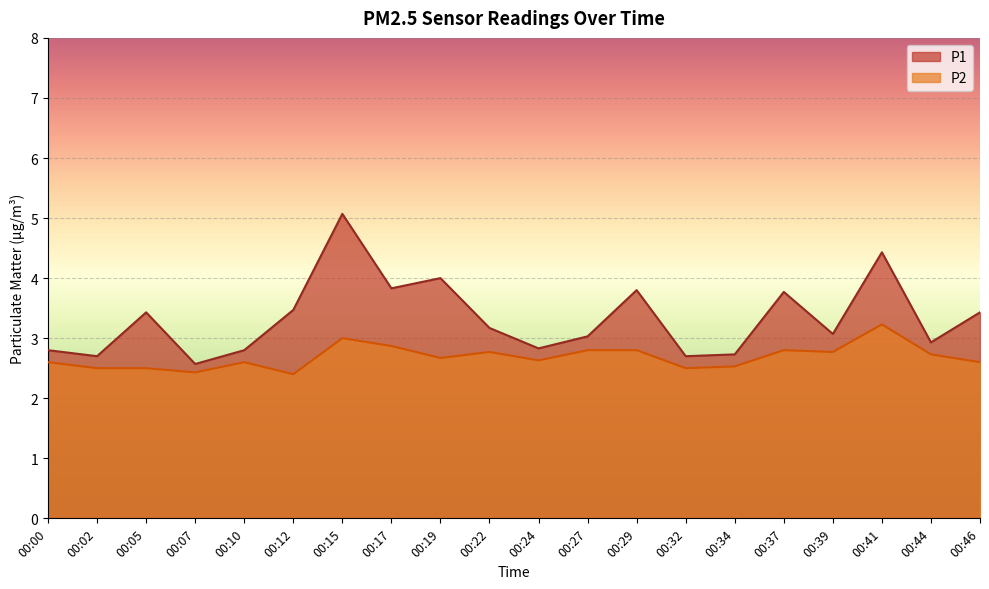

At which category does P2 reach its first local peak?

00:10